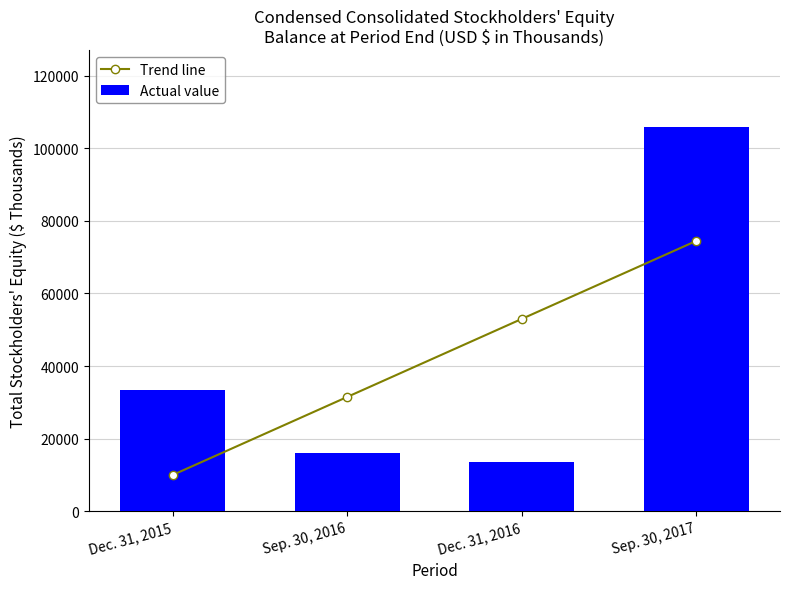

What is the total value across all series at Sep. 30, 2016?

47594.3